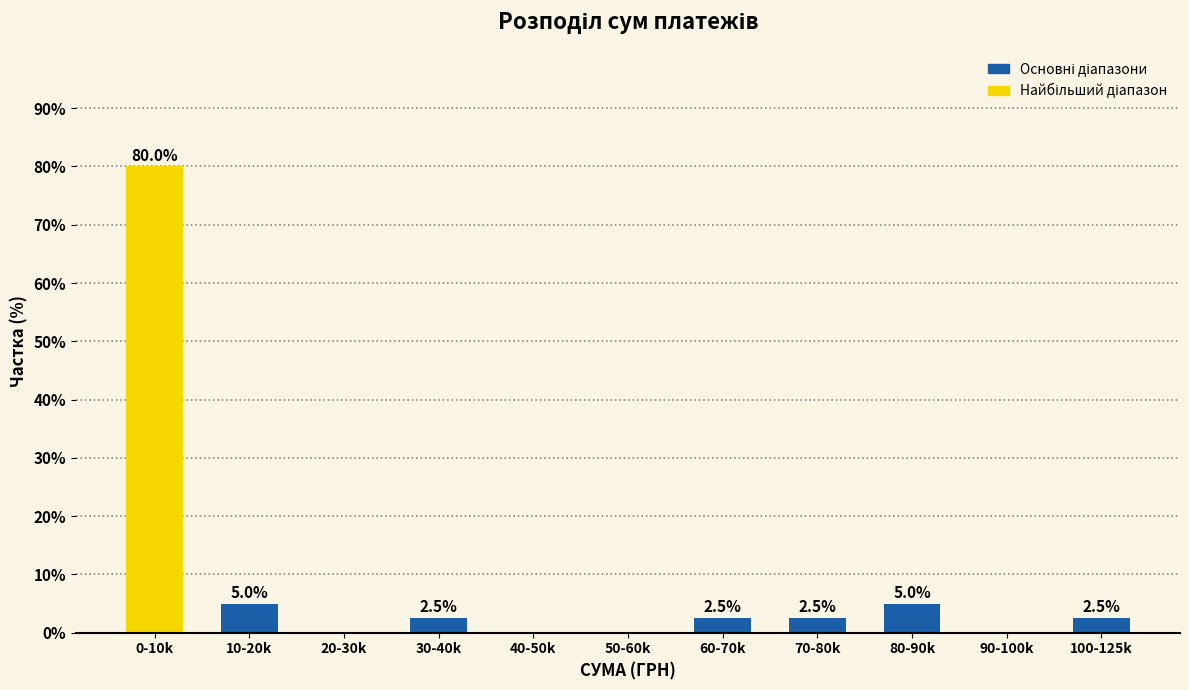

Reading right to left, extract all data points from this chart.

100-125k=2.5	90-100k=0.0	80-90k=5.0	70-80k=2.5	60-70k=2.5	50-60k=0.0	40-50k=0.0	30-40k=2.5	20-30k=0.0	10-20k=5.0	0-10k=80.0